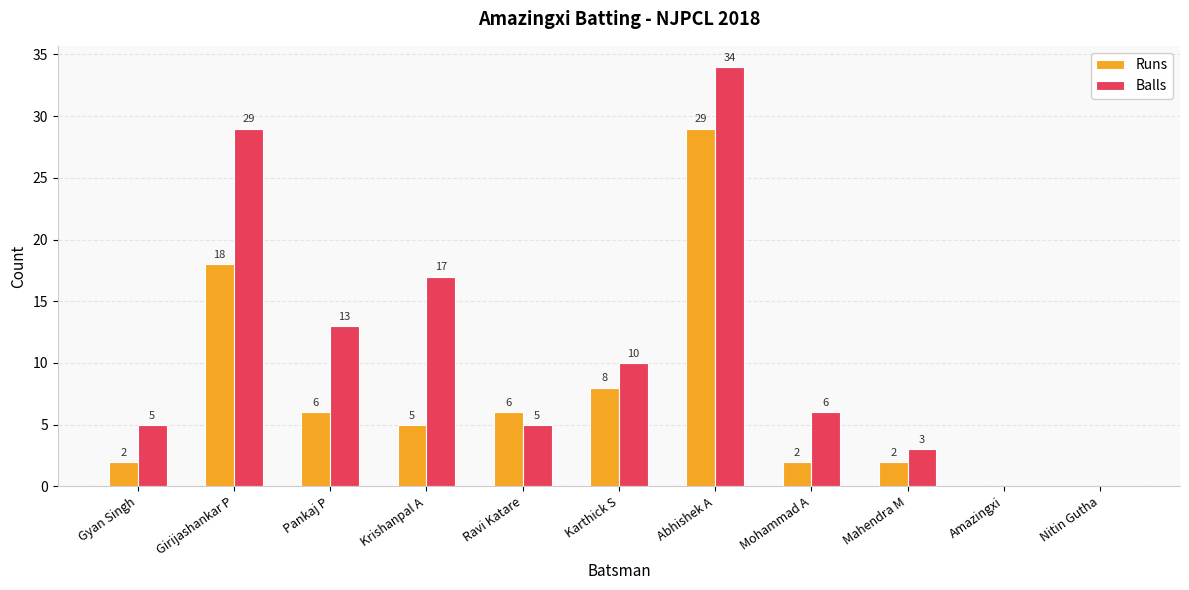

True or false: Balls has a value of -18 at Amazingxi.

False